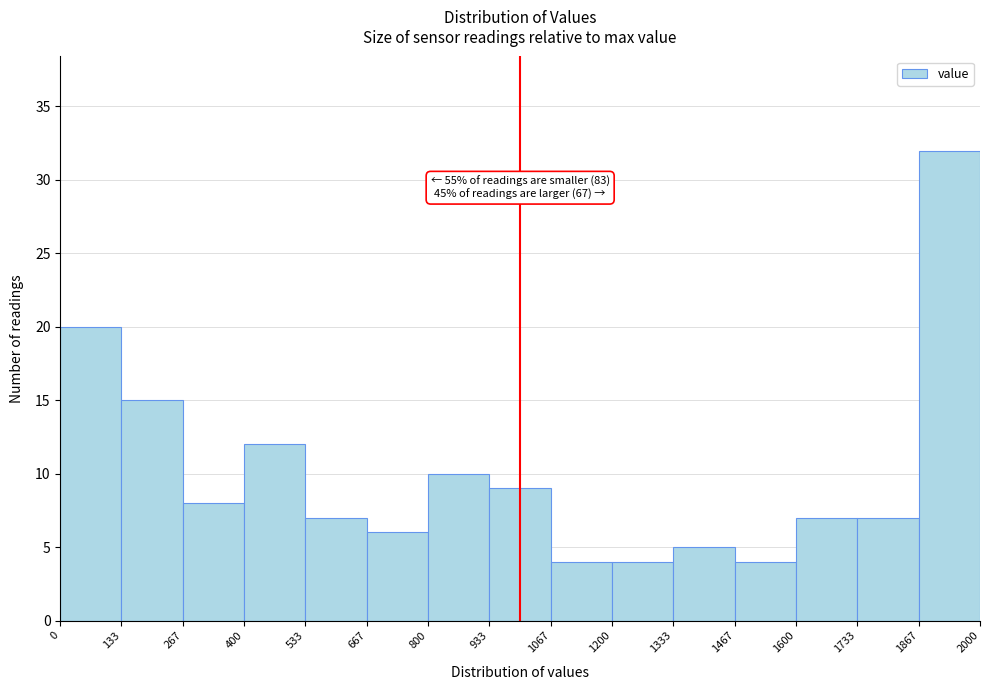

Over which range of the x-axis is the bar tallest?

1867 to 2000